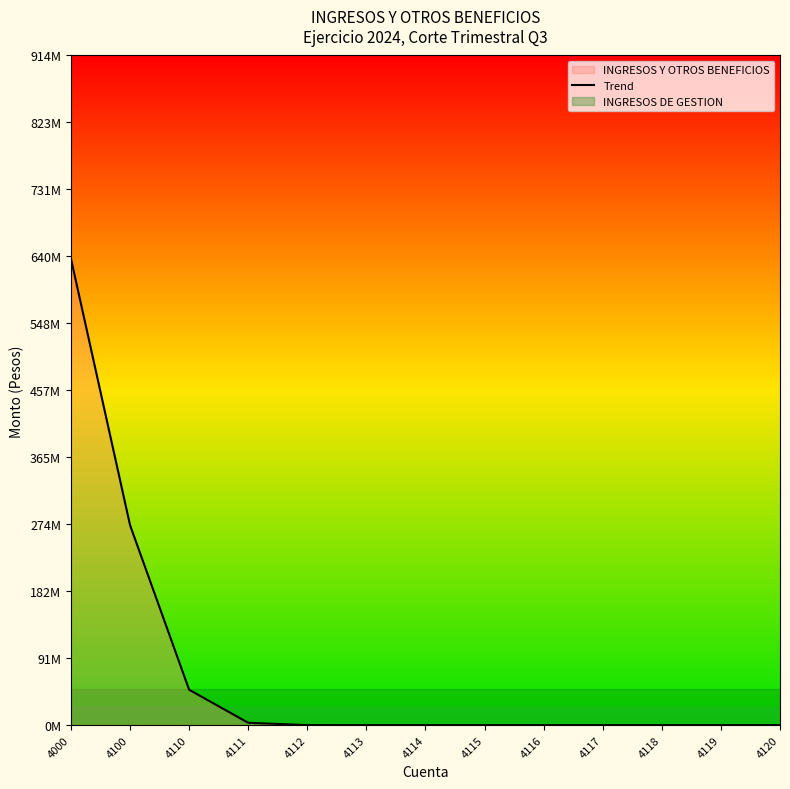

Reading right to left, list all the values displayed in this chart.

4120=0.0	4119=0.0	4118=0.0	4117=0.0	4116=0.0	4115=0.0	4114=0.0	4113=0.0	4112=57474.4	4111=3223728.0	4110=48361030.1	4100=273186171.1	4000=637238141.4